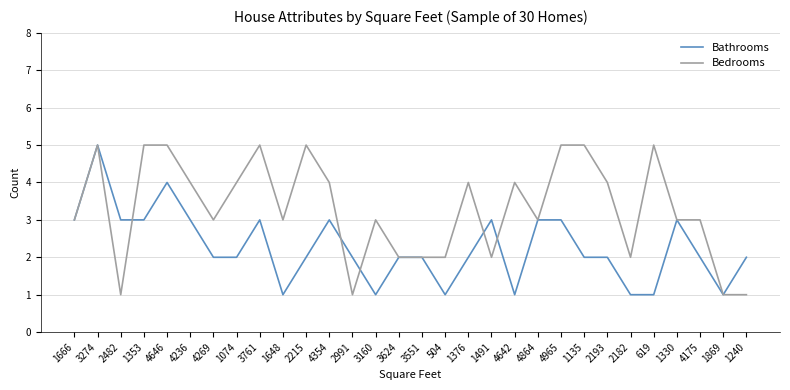

Which series has the largest total across all categories?

Bedrooms